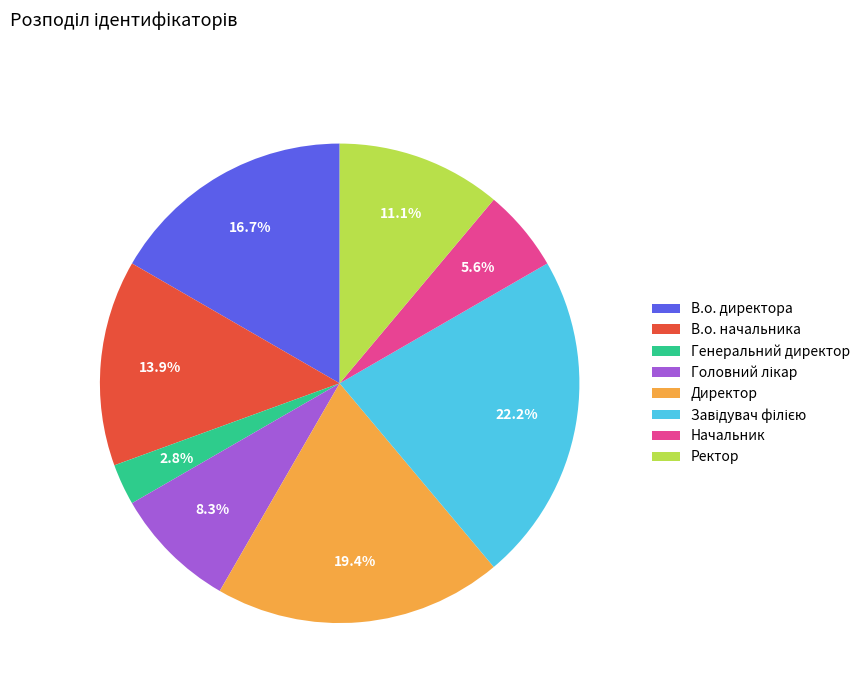

Does Генеральний директор account for over 50% of the chart?

No